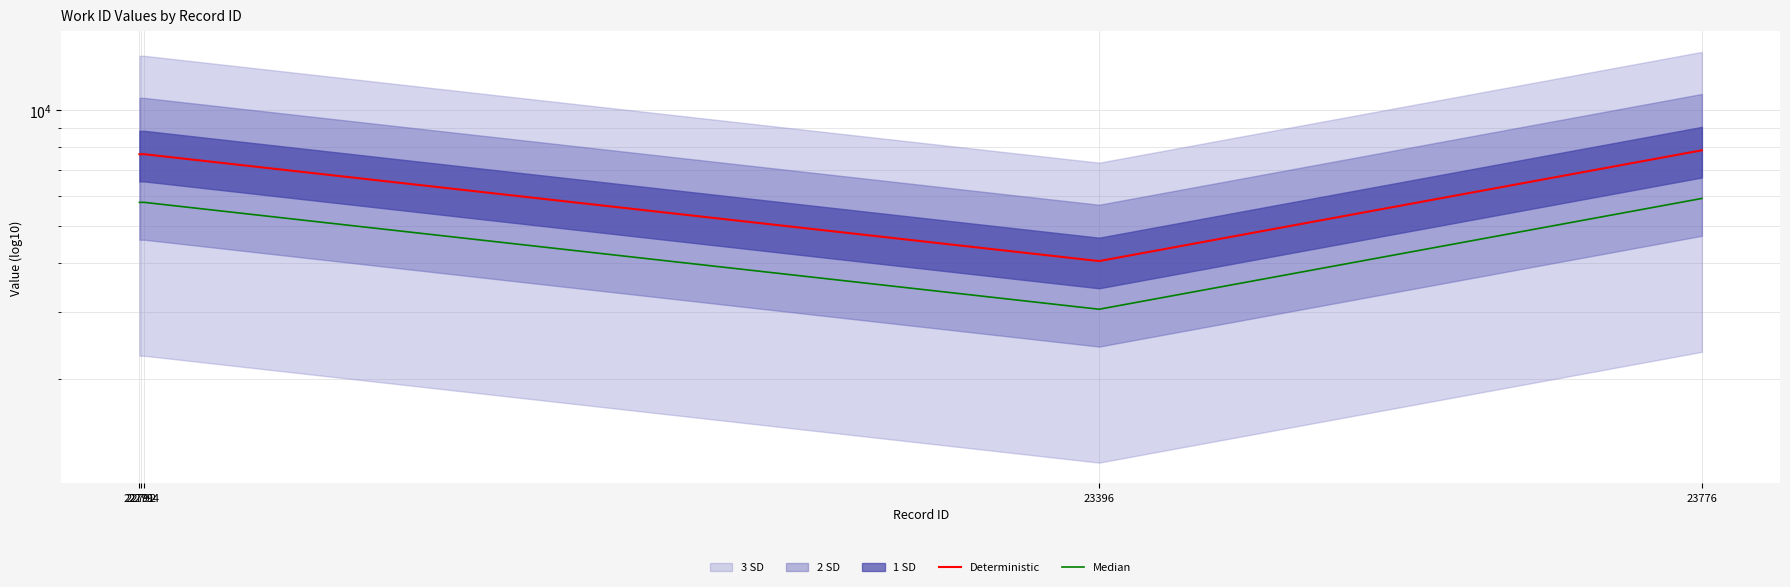

What is the value of the Deterministic point at the 4th from the left?

4057.0